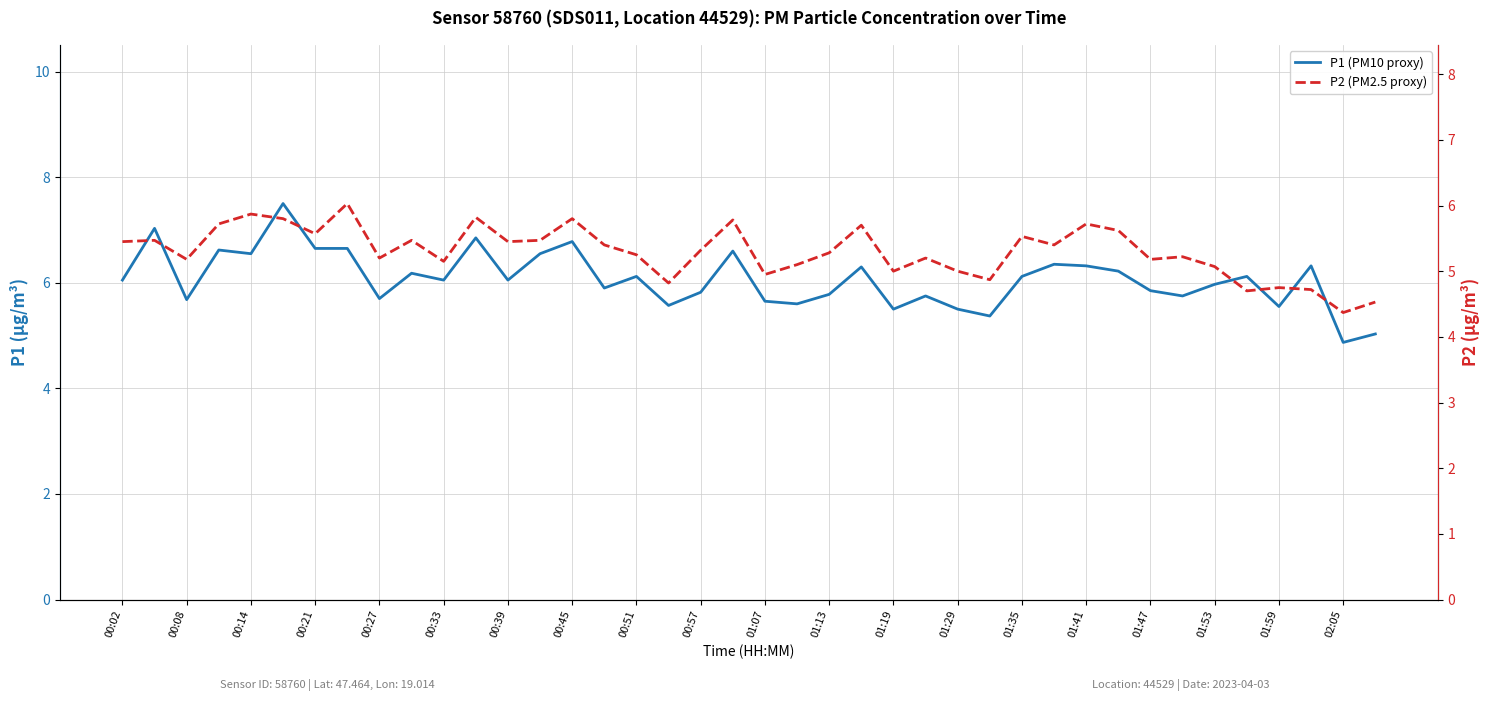

How many data points in P1 (PM10 proxy) are above 6?

22